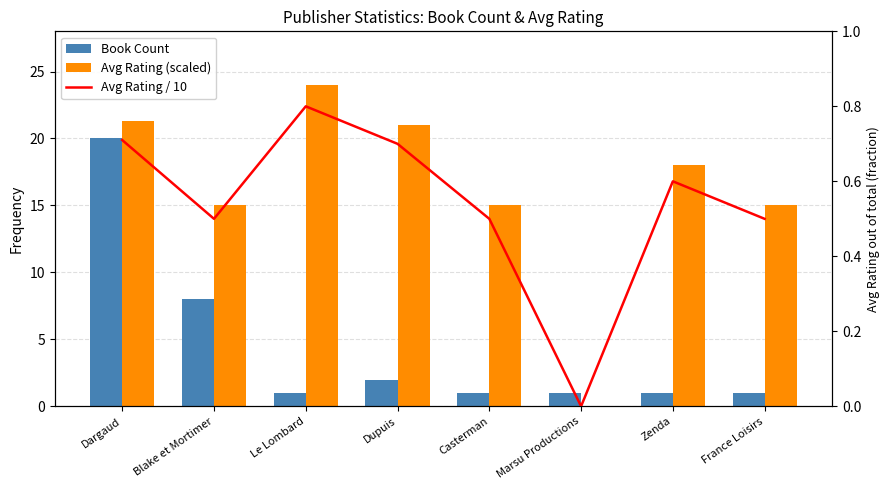

Which has a higher value, France Loisirs or Dargaud?

Dargaud